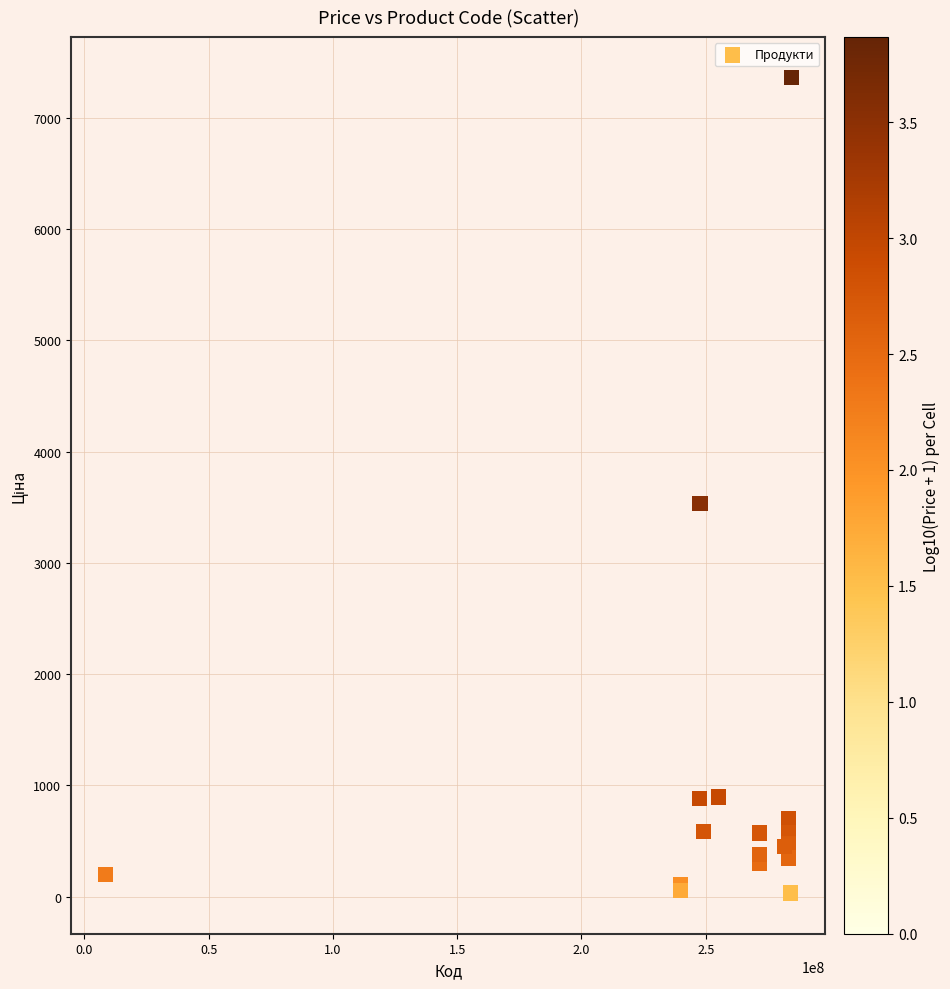

What Y value in the scatter plot is closest to 3696?

3533.1